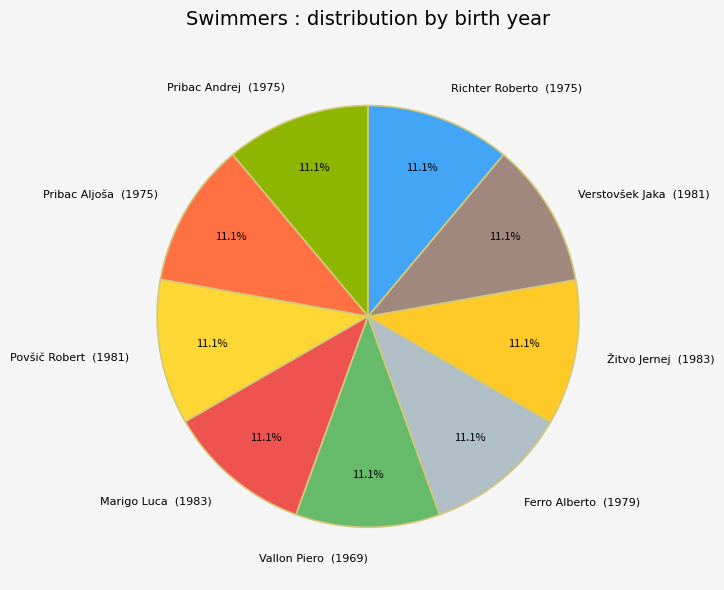

Do Žitvo Jernej (1983) and Pribac Aljoša (1975) together represent more than half of the pie?

No